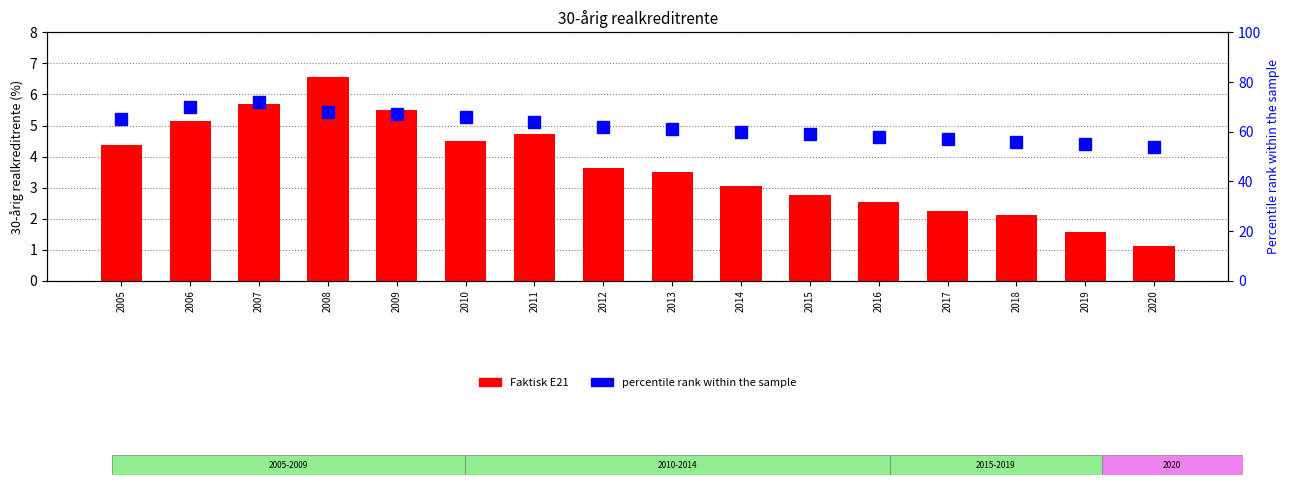

Reading left to right, list all the values displayed in this chart.

Faktisk E21: 4.4	5.1	5.7	6.6	5.5	4.5	4.7	3.6	3.5	3.0	2.8	2.5	2.3	2.1	1.6	1.1
percentile rank within the sample: 65.0	70.0	72.0	68.0	67.0	66.0	64.0	62.0	61.0	60.0	59.0	58.0	57.0	56.0	55.0	54.0